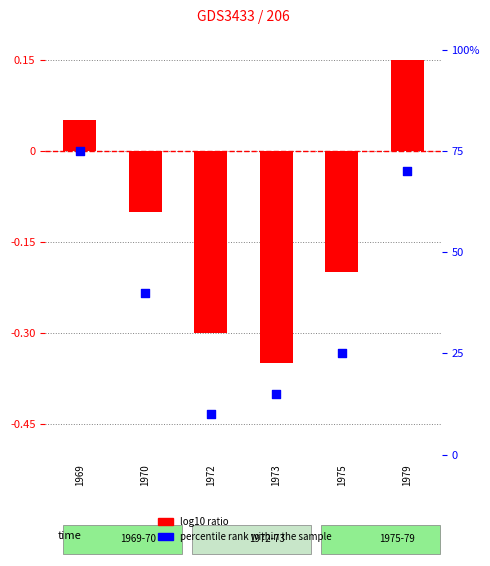

What is the total value across all series at 1979?

70.2